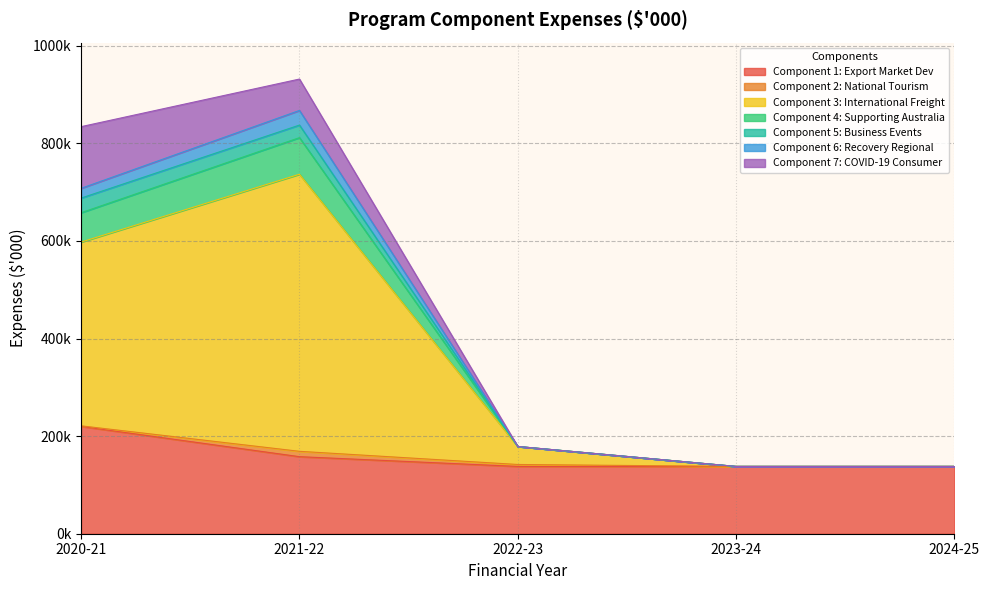

True or false: Component 6: Recovery Regional and Component 7: COVID-19 Consumer intersect in this chart.

False